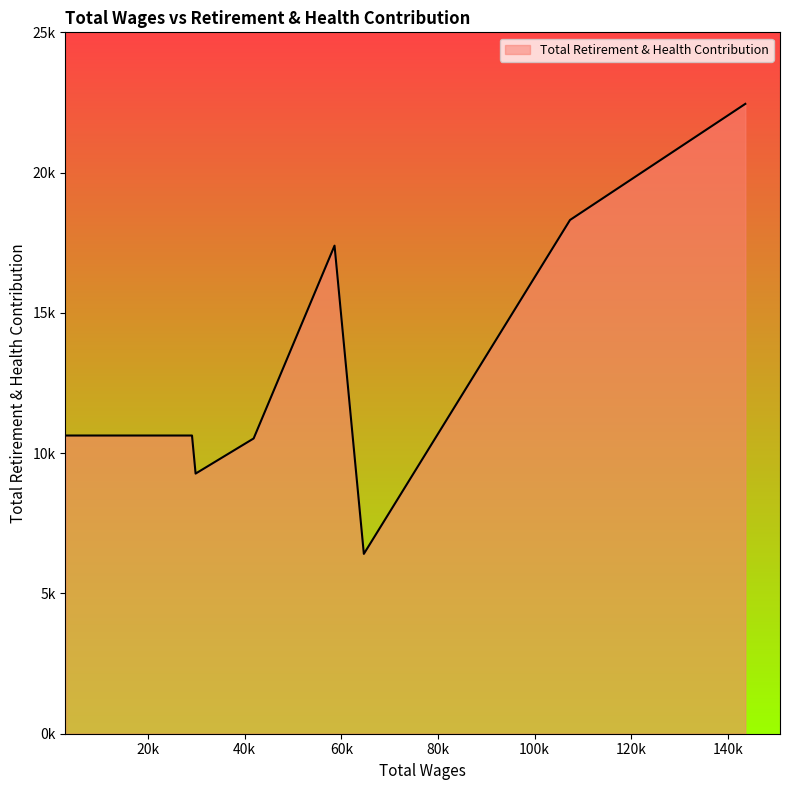

What is the minimum value shown in the chart?

6410